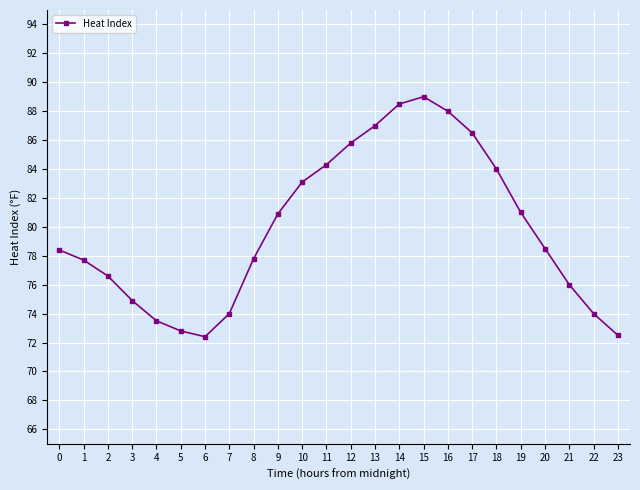

What is the value of the 22nd point from the left?

76.0